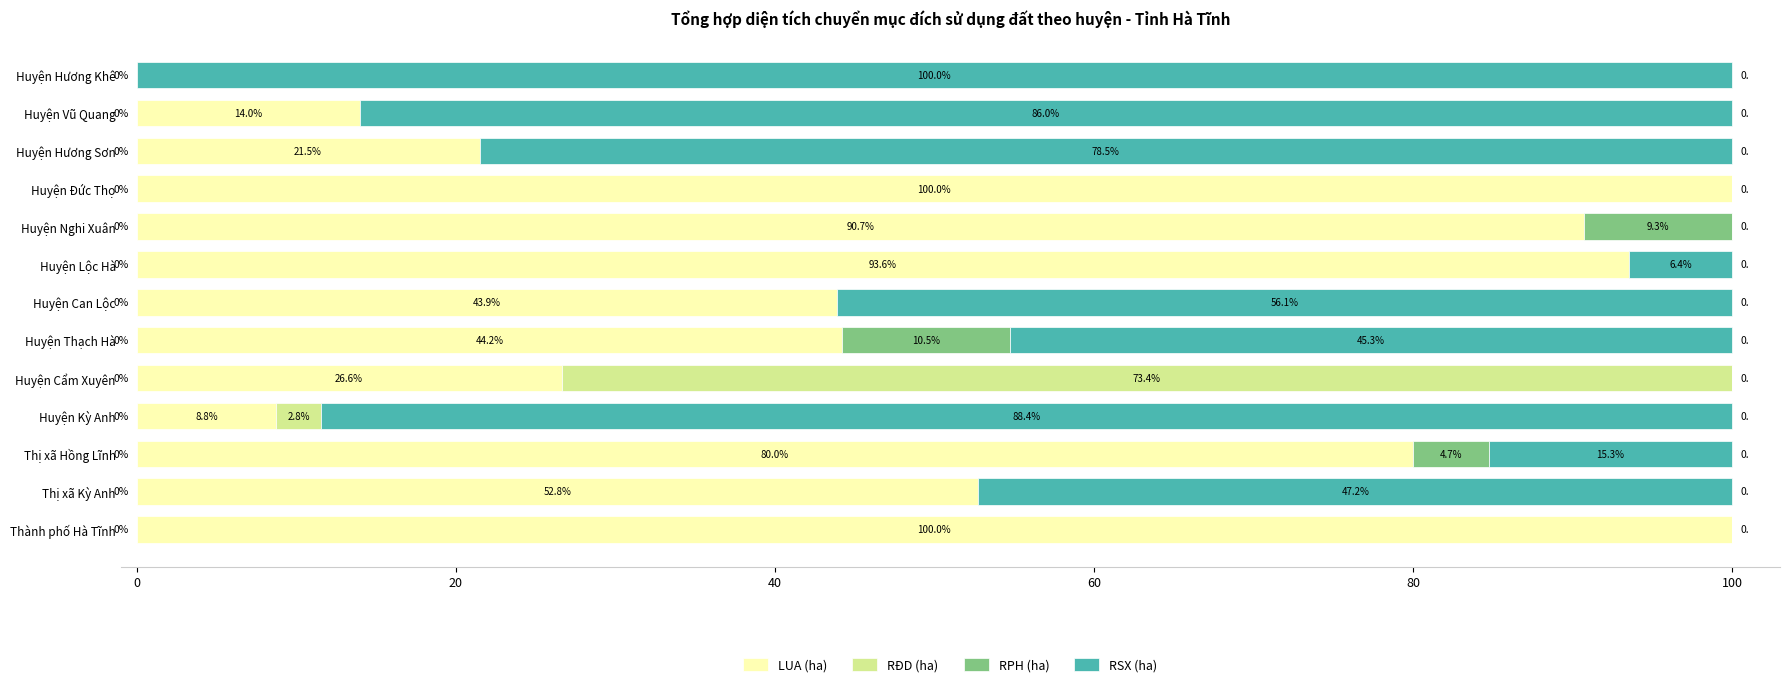

What is the total value across all series at Huyện Thạch Hà?

100.0